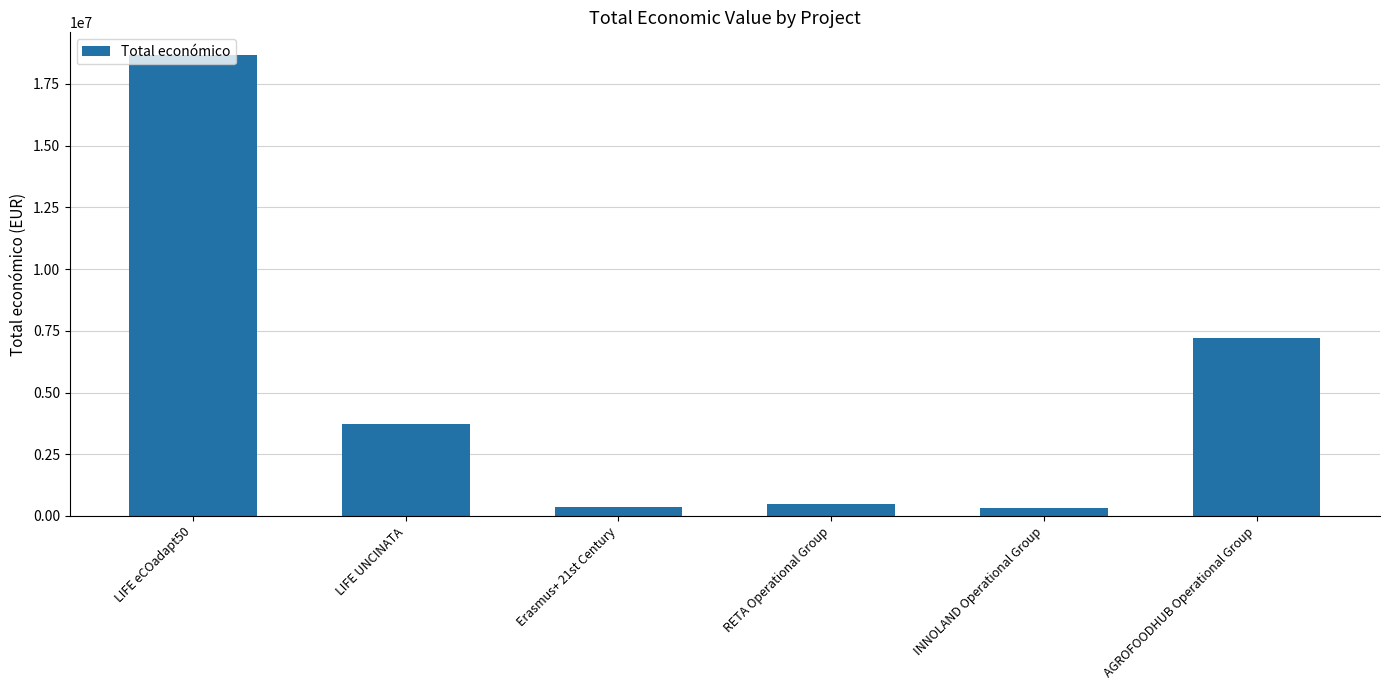

What is the maximum value shown in the chart?

18656636